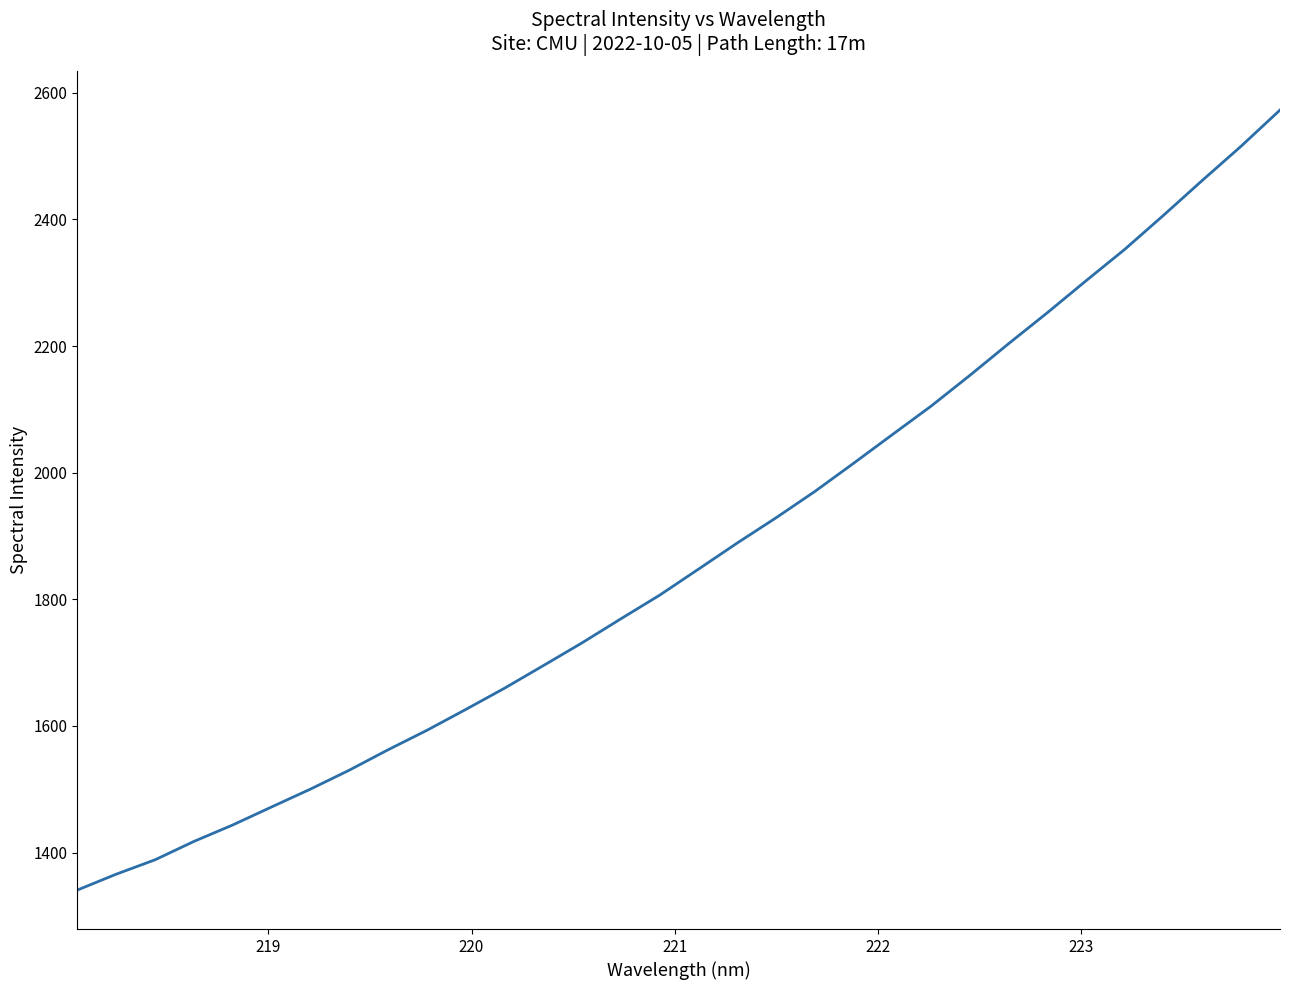

Count the number of data series in this chart.

1